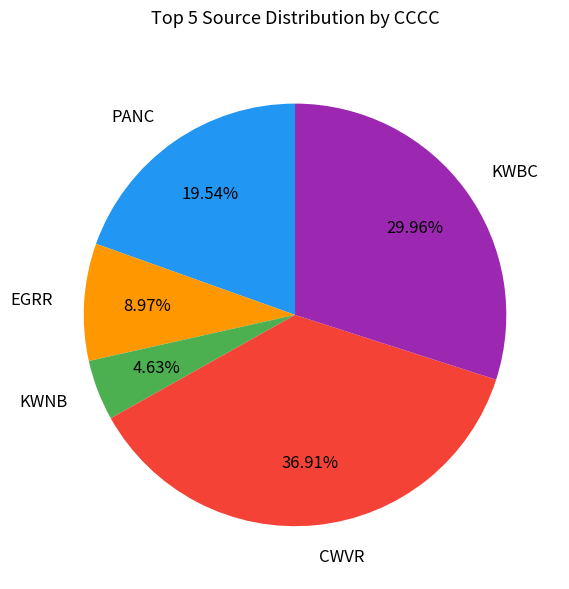

Which has a higher value, PANC or EGRR?

PANC